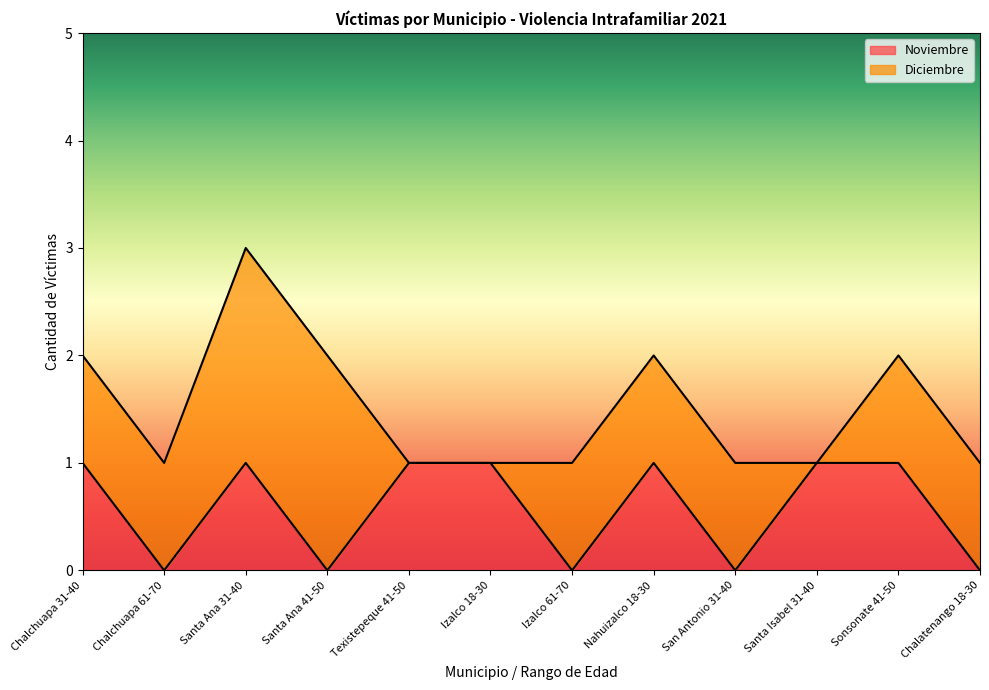

What is the label of the 1st point from the left?

Chalchuapa 31-40